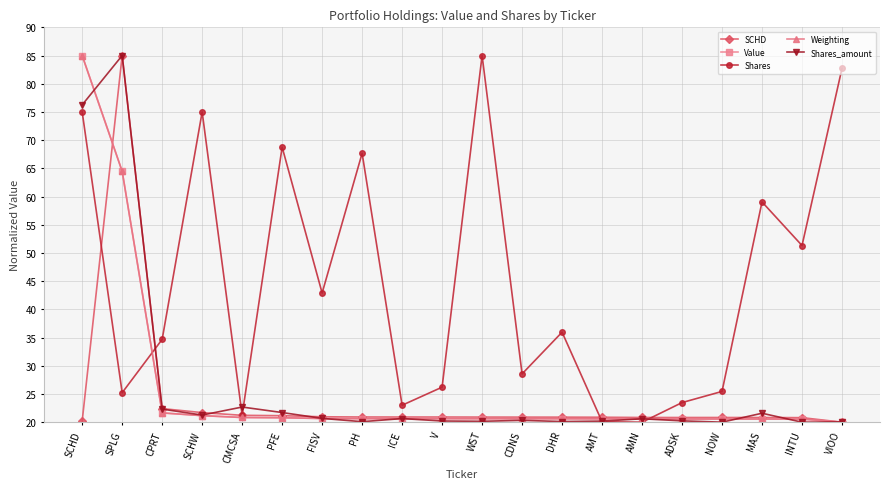

Which series has the largest total across all categories?

Shares